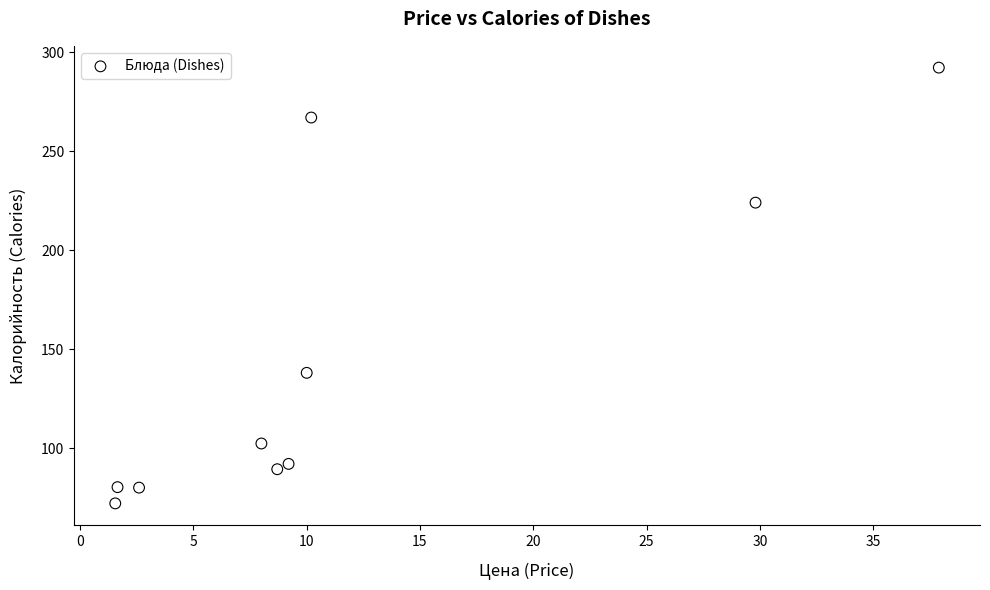

What is the range of Y values (max minus min)?

220.2